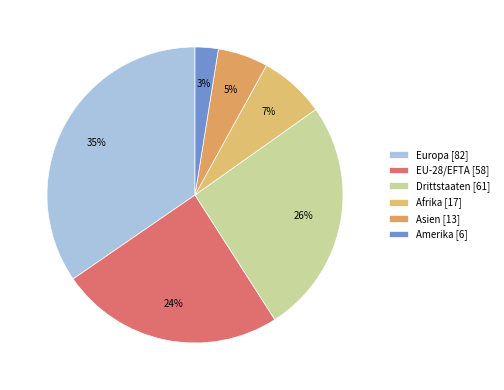

Which slice is the smallest?

Amerika